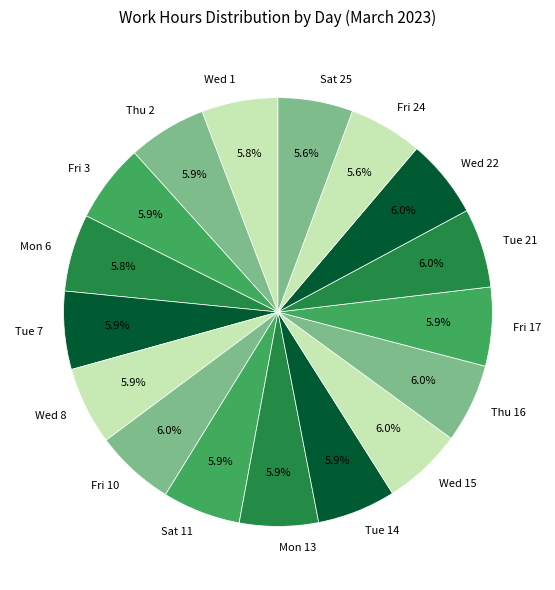

The Wed 8 slice represents 6% of the pie. True or false?

True